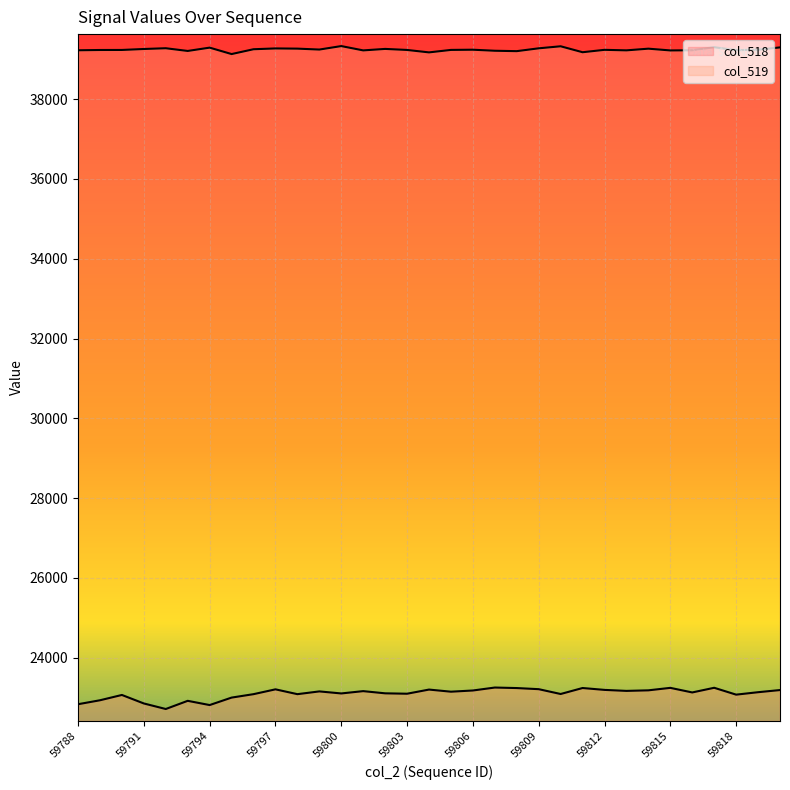

The value of col_518 at 59796 is 23089. True or false?

True